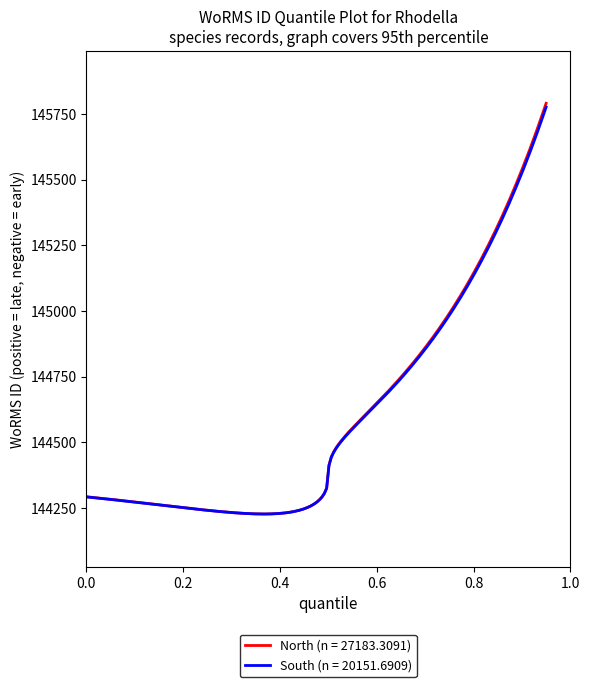

Which series has the largest range (max minus min)?

North (n = 27183.3091)